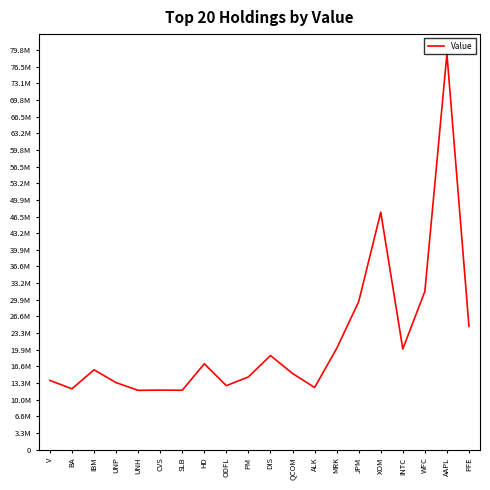

Reading left to right, extract all data points from this chart.

13834000	12162000	15954000	13393000	11851000	11908000	11872000	17154000	12789000	14533000	18801000	15226000	12416000	20195000	29548000	47410000	20111000	31609000	78999000	24606000